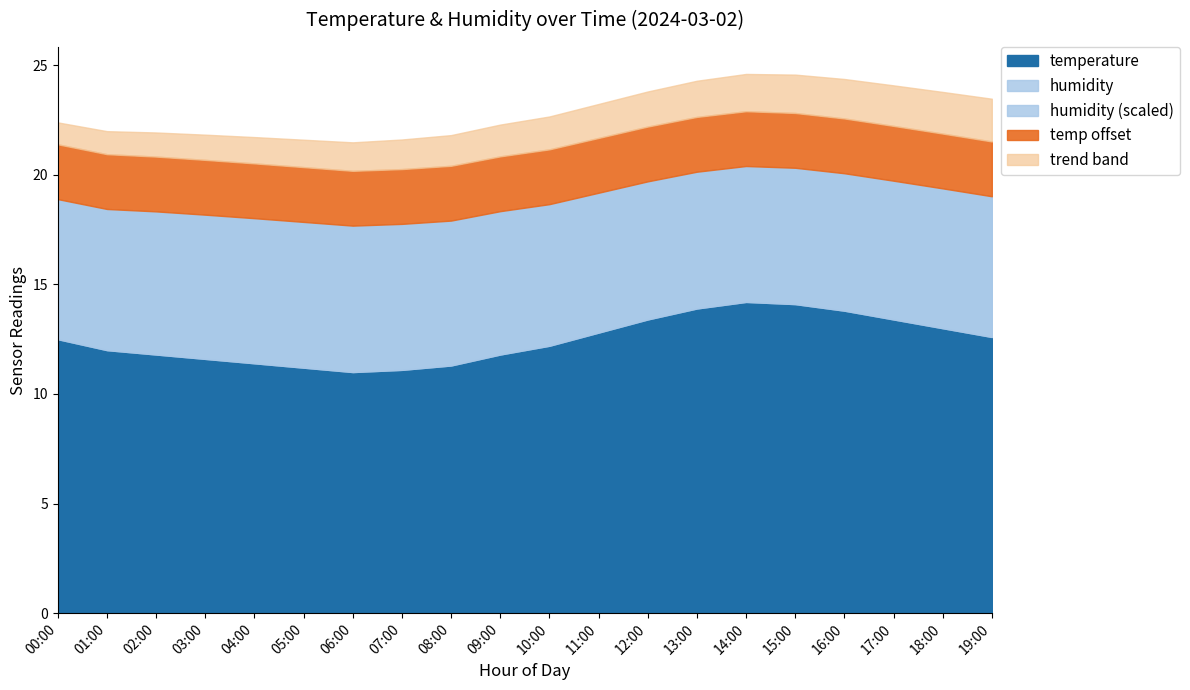

True or false: humidity has a value of 35.6 at 08:00.

False